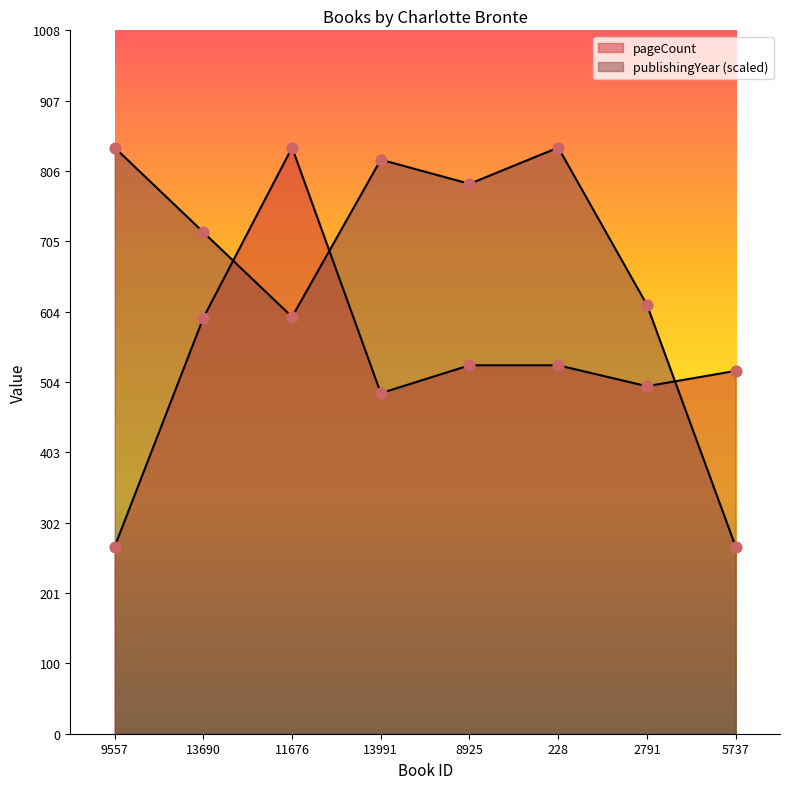

Which series has the largest Y range (max minus min)?

pageCount